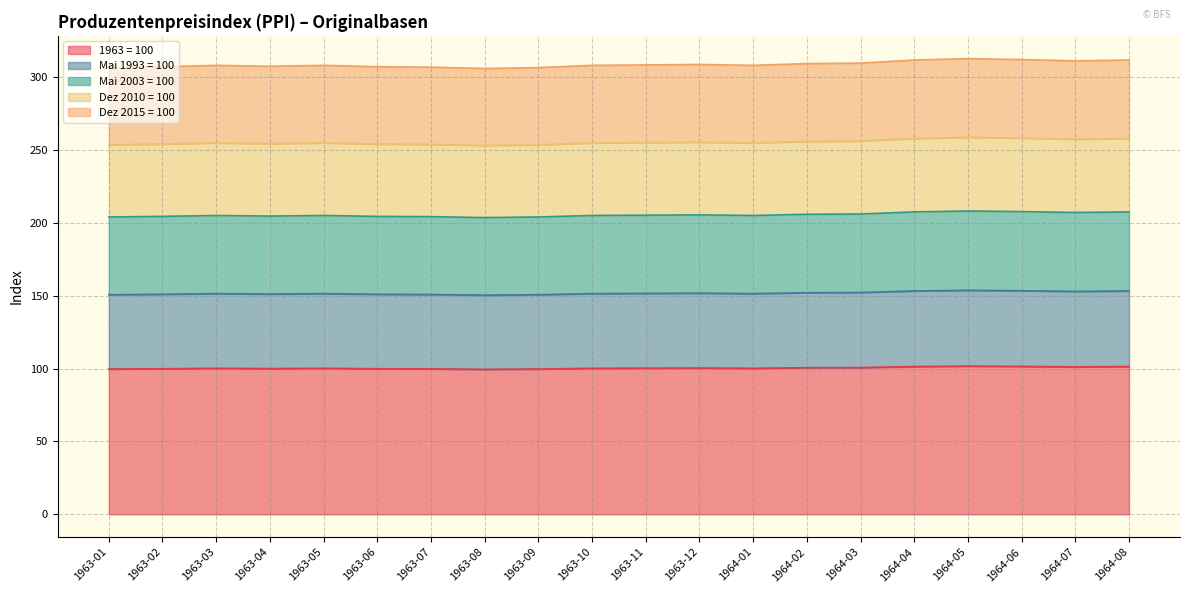

At which label is 1963 = 100 closest to 100?

1963-04